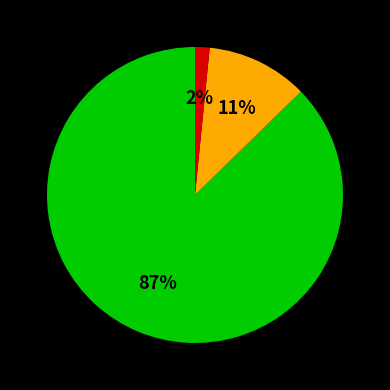

Is there any slice that represents more than half of the pie?

Yes